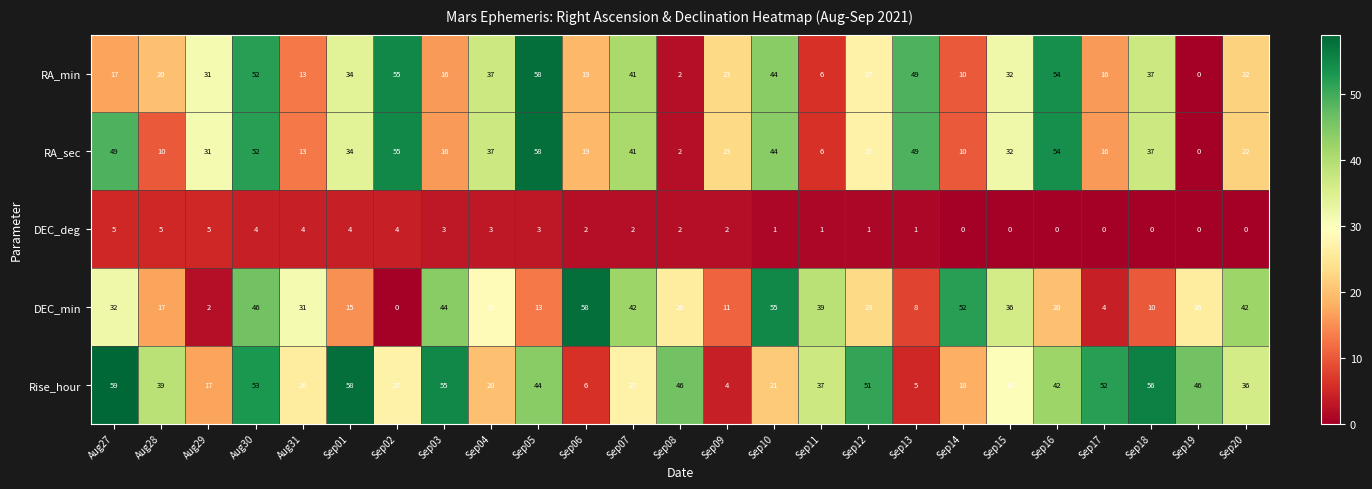

What is the lowest value of the Rise_hour series?

4